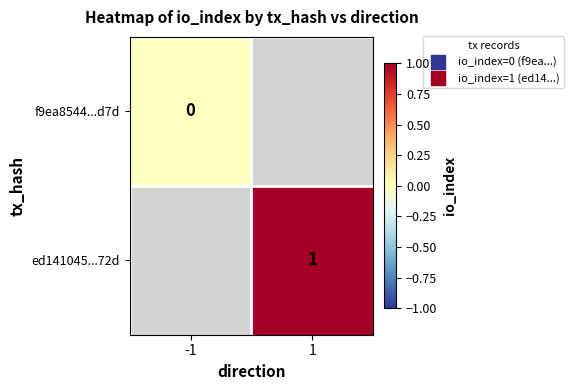

Which series has the largest range (max minus min)?

f9ea8544...d7d